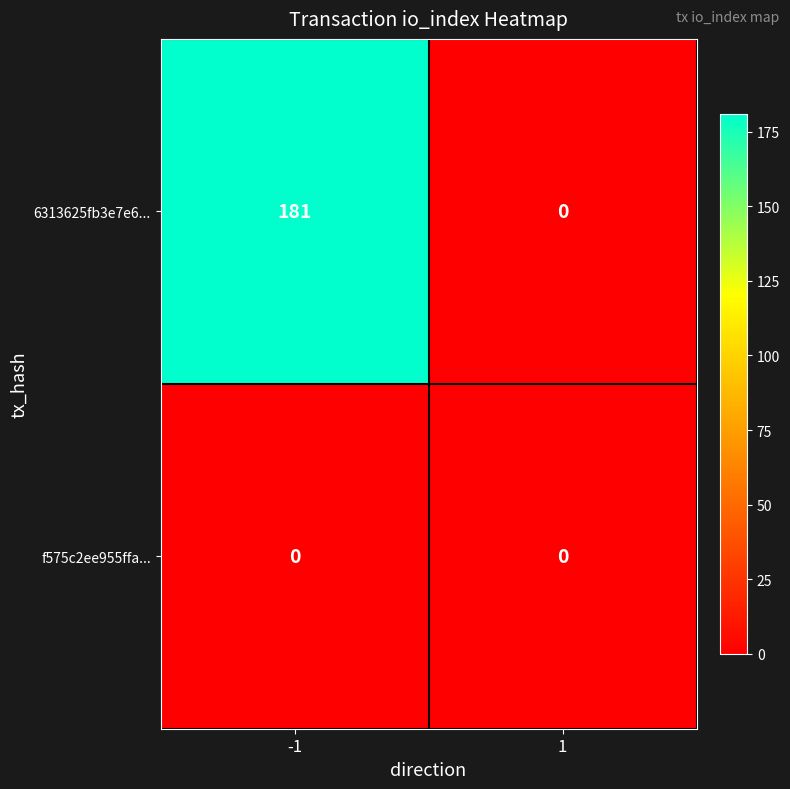

What is the greatest value displayed?

181